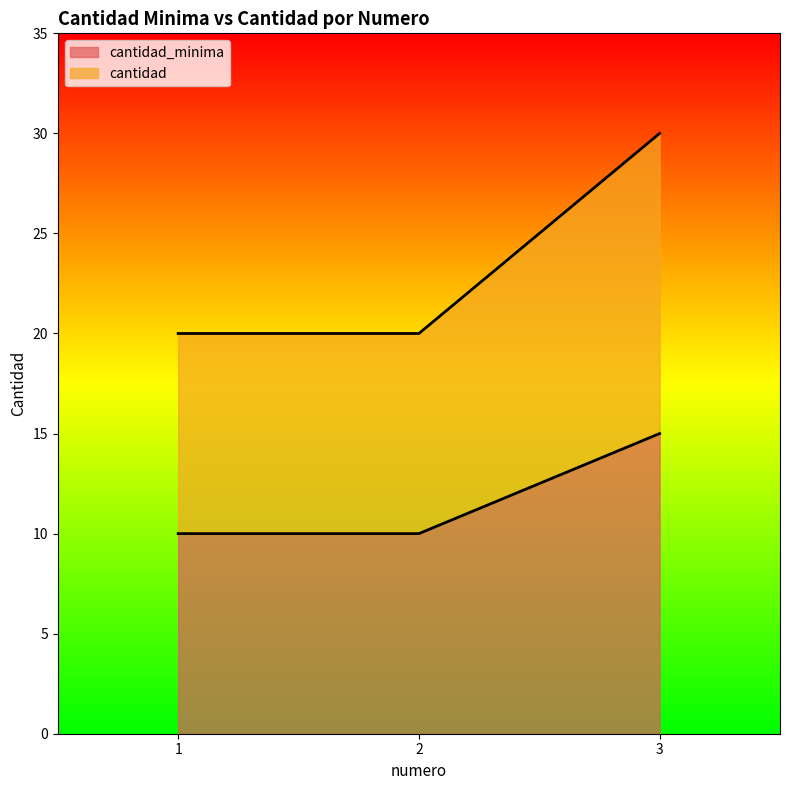

What is the spread (max minus min) of values at 3?

15